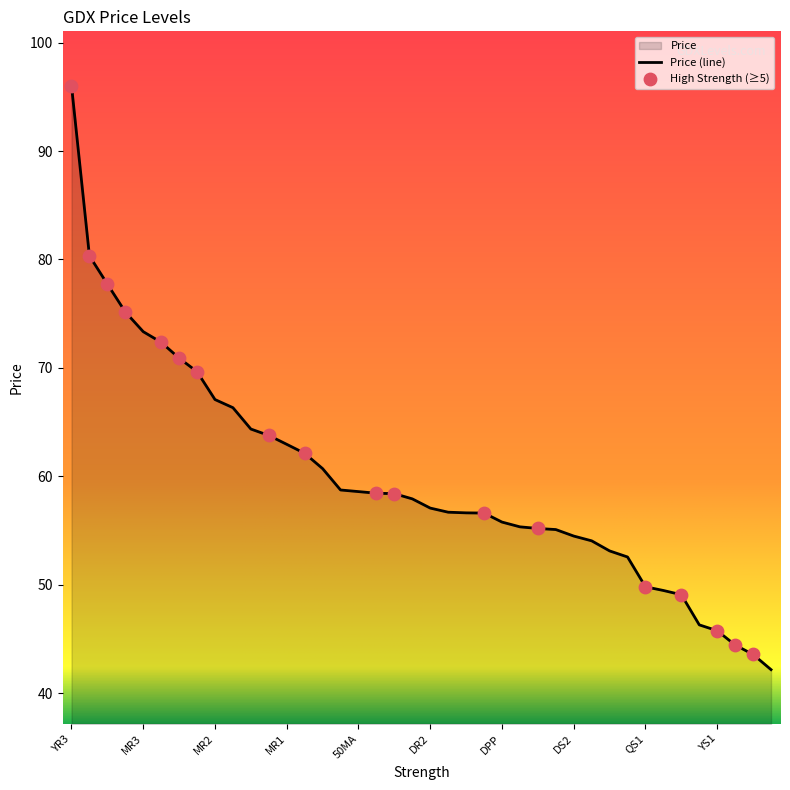

Between WS3 and SR1, which is larger?

SR1